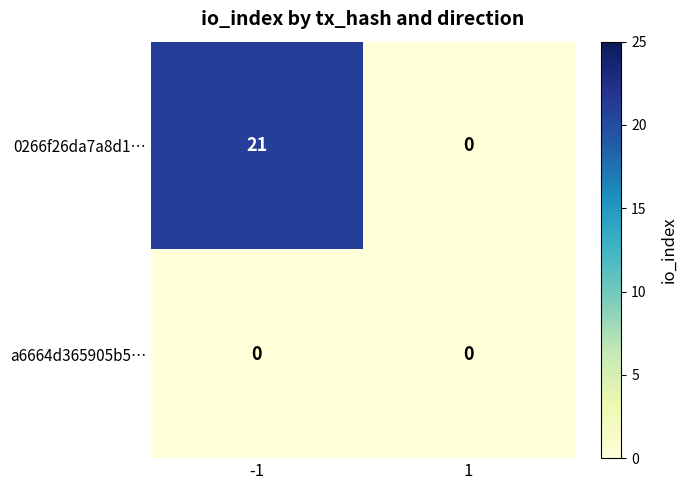

What is the total value across all series at -1?

21